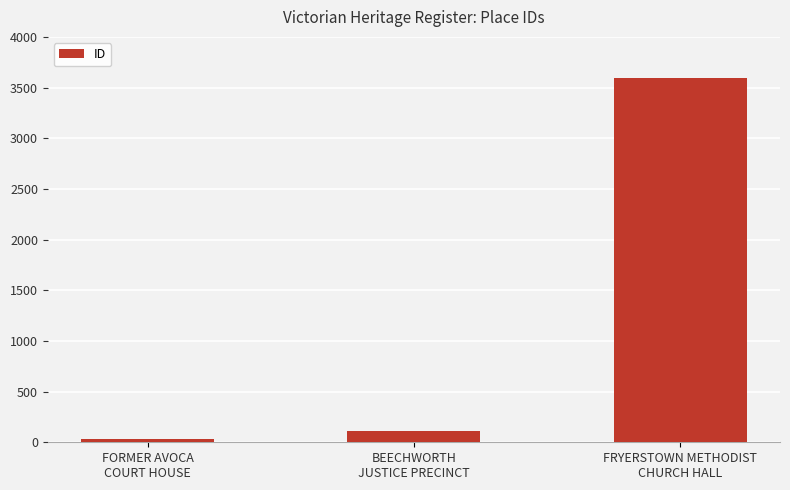

List the labels in order of value, smallest first.

FORMER AVOCA
COURT HOUSE, BEECHWORTH
JUSTICE PRECINCT, FRYERSTOWN METHODIST
CHURCH HALL